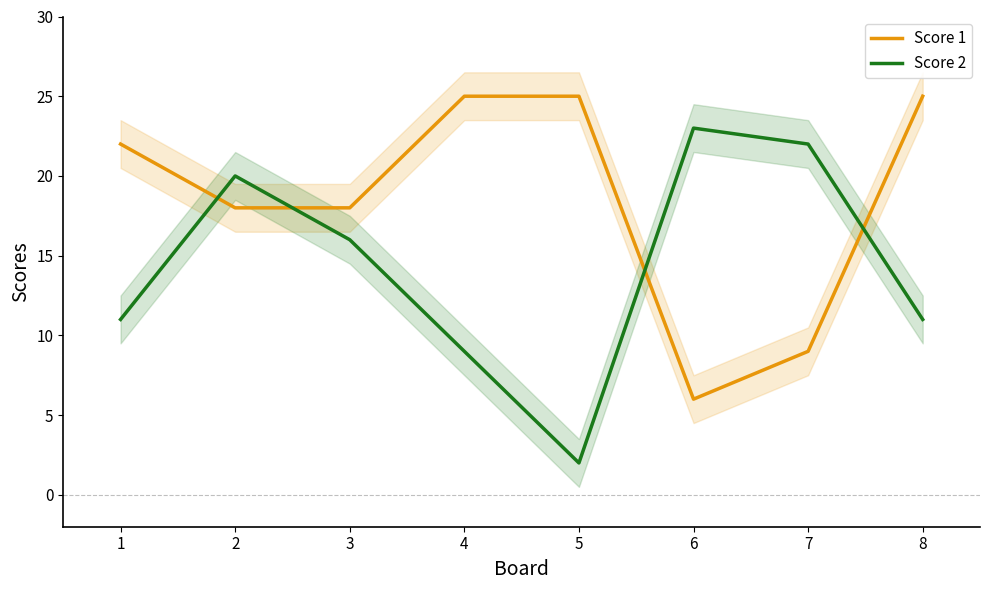

Reading left to right, what are all the values shown in this chart?

Score 1: 22	18	18	25	25	6	9	25
Score 2: 11	20	16	9	2	23	22	11